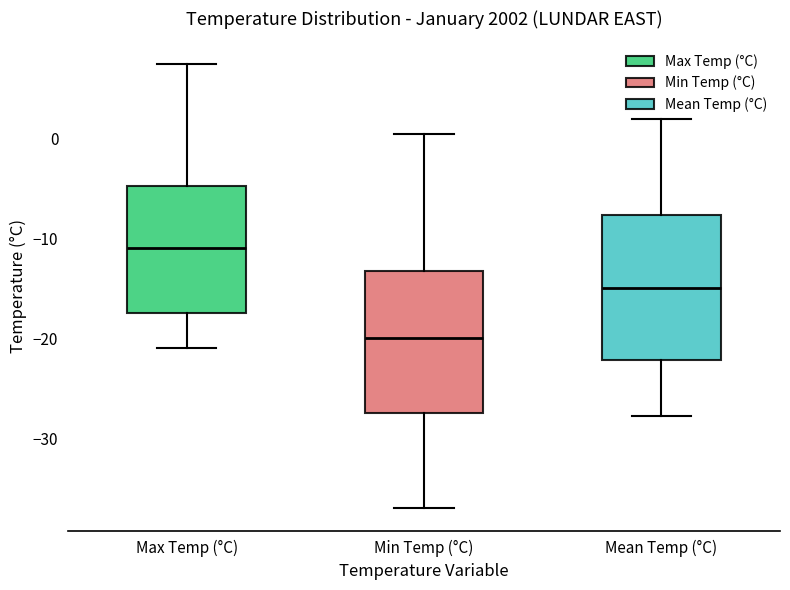

Where does the upper whisker of the box for Min Temp (°C) end on the y-axis? The values are not printed on the chart, so give them approximately, as read against the axis.

1